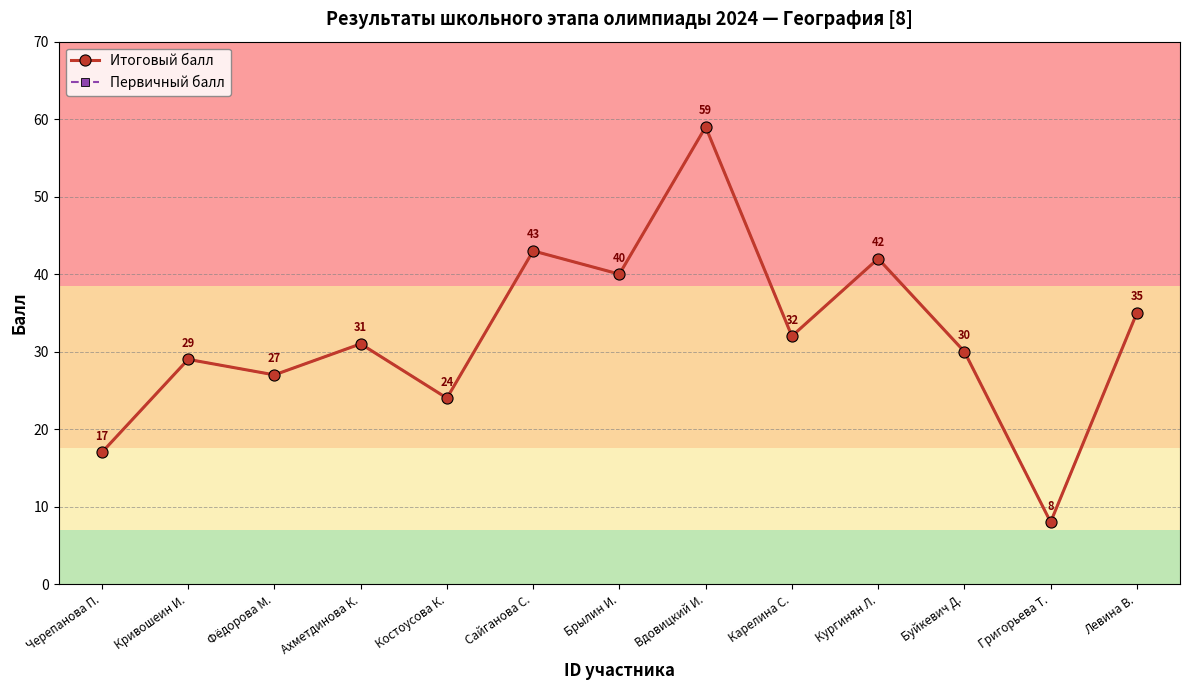

List the series in order of their peak value, lowest first.

Итоговый балл, Первичный балл